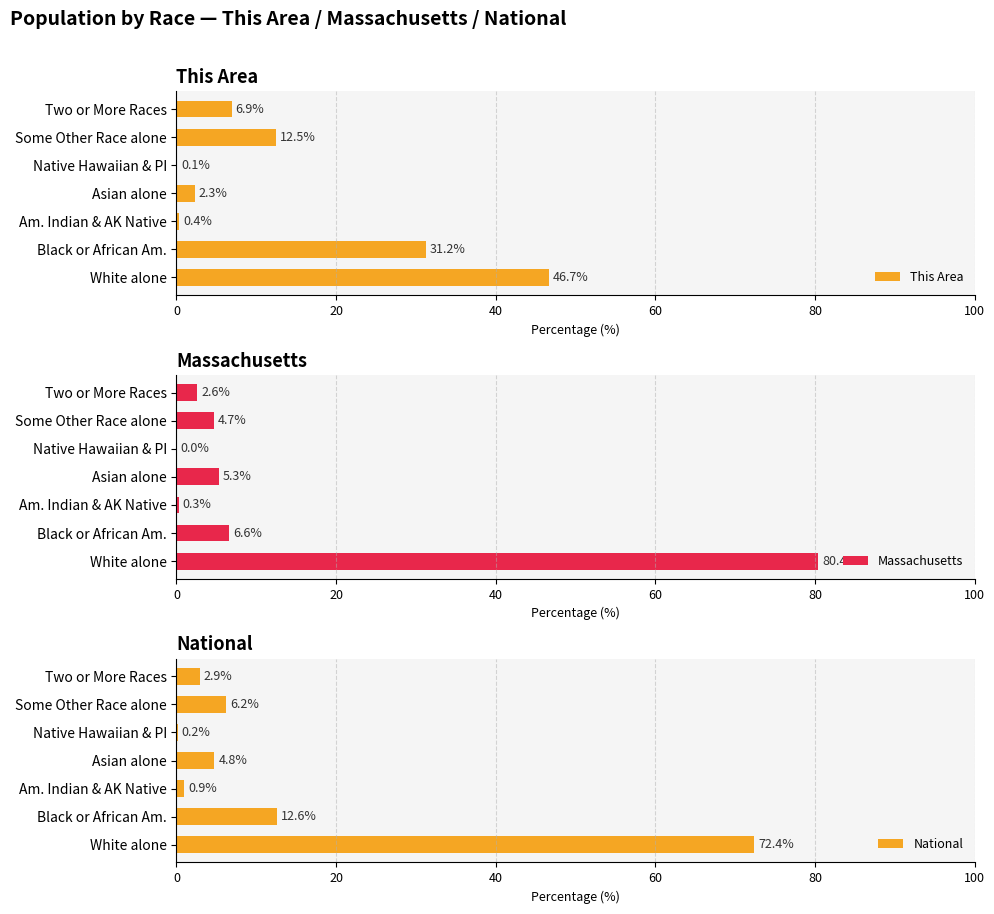

What is the difference between the second highest and second lowest values in the National series?

11.7